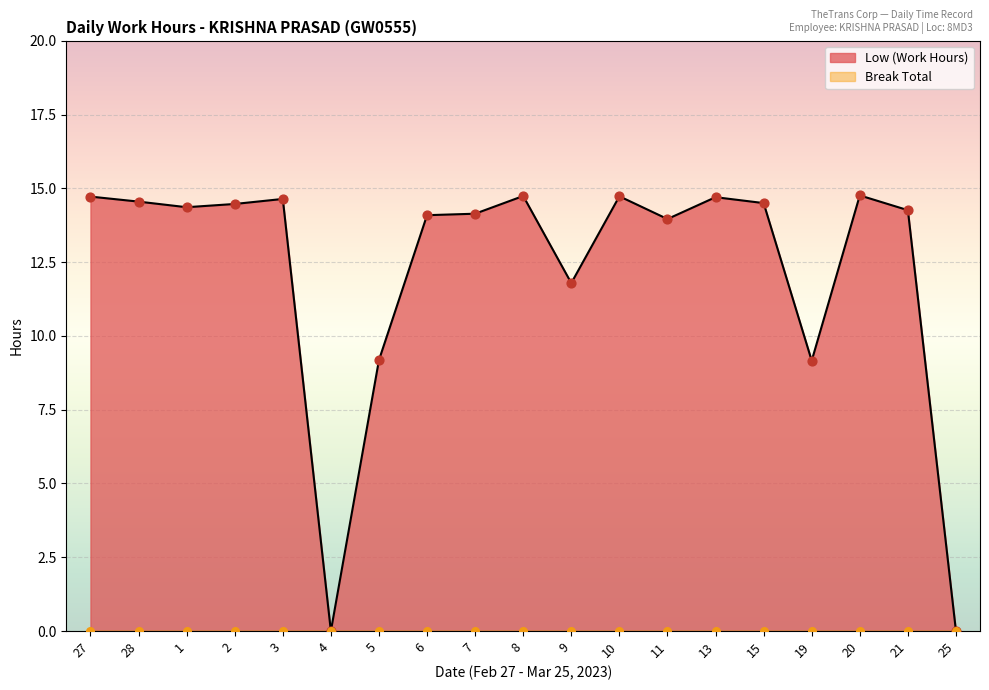

What is the change in value from 27 to 4?

-14.7